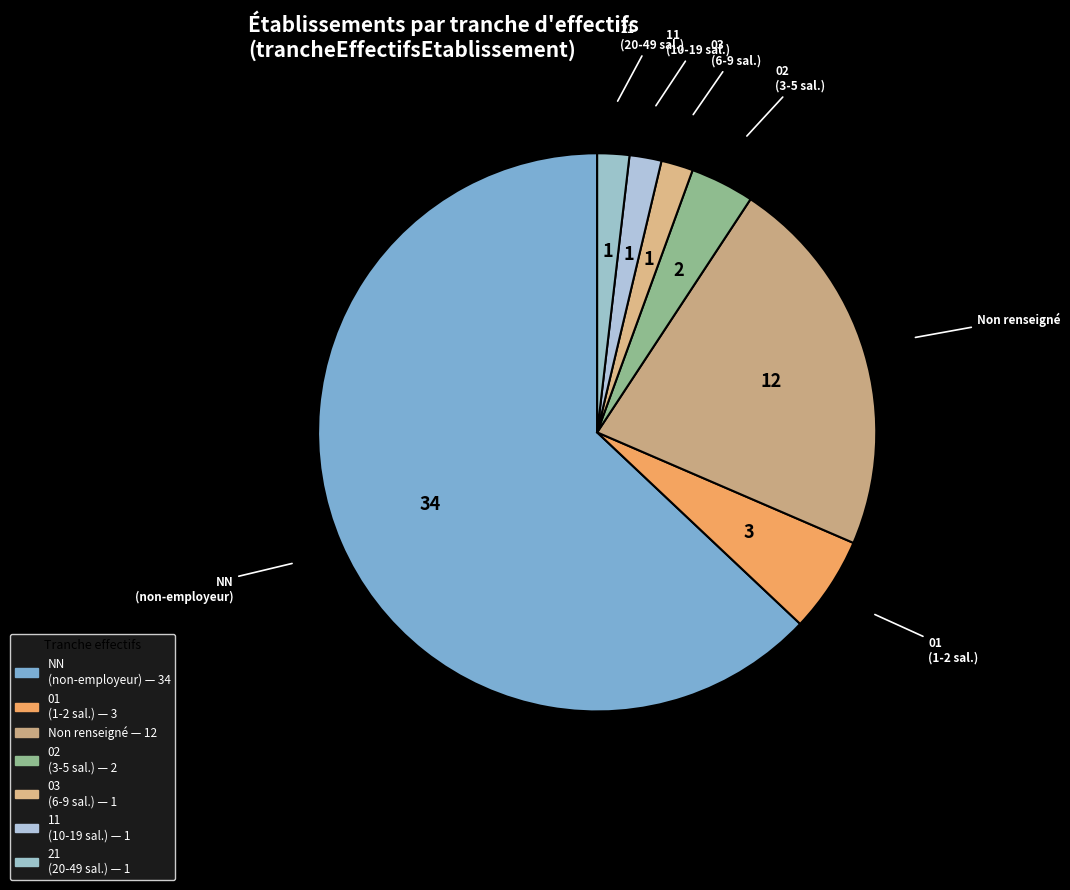

Is it true that Non renseigné is 22% of the pie?

True